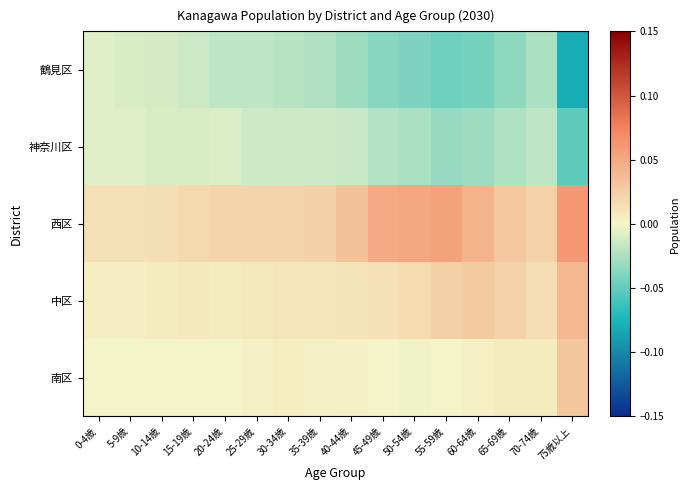

At which category is the sum across all series the highest?

20-24歳